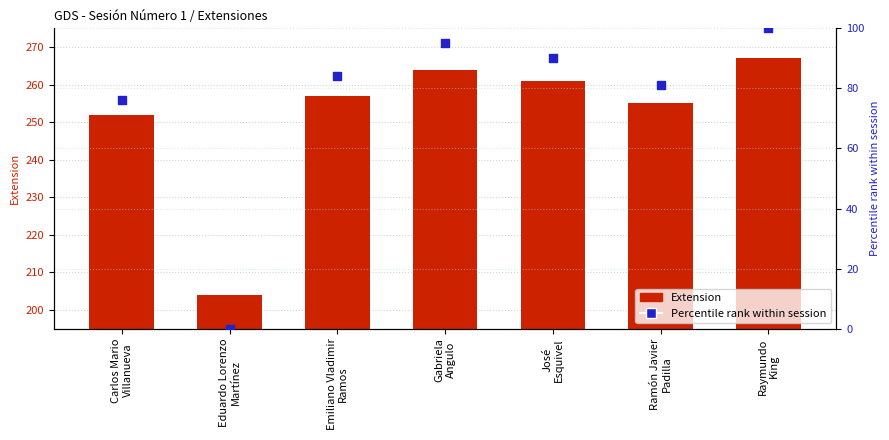

Is the value of Extension at Ramón Javier
Padilla greater than the value of Percentile rank at Gabriela
Angulo?

Yes